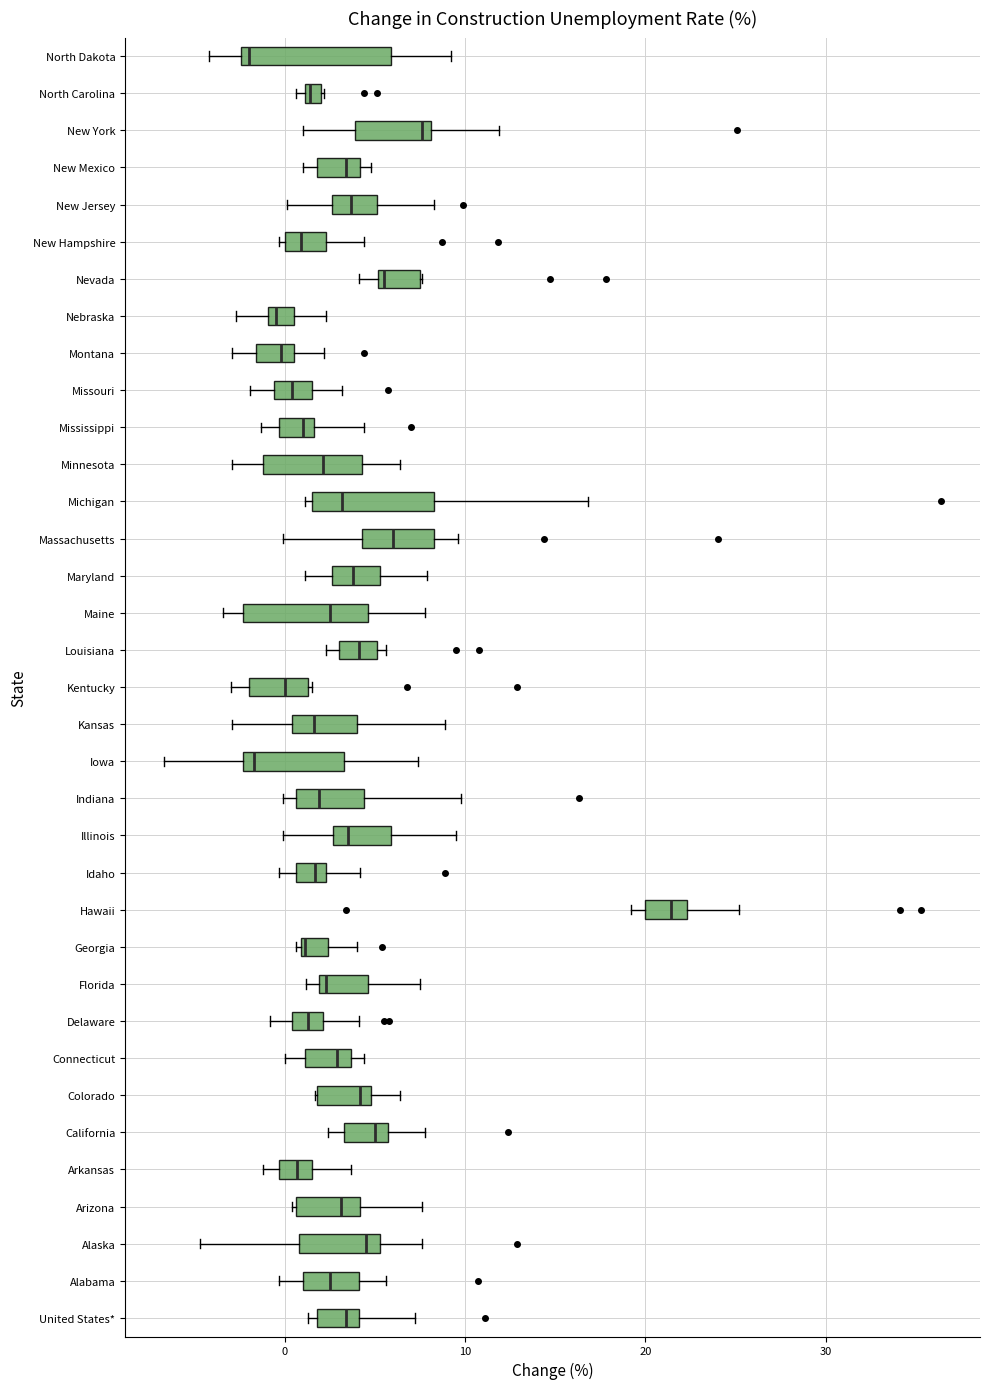

Where does the median line of the box for New Jersey sit on the x-axis? The values are not printed on the chart, so give them approximately, as read against the axis.

4